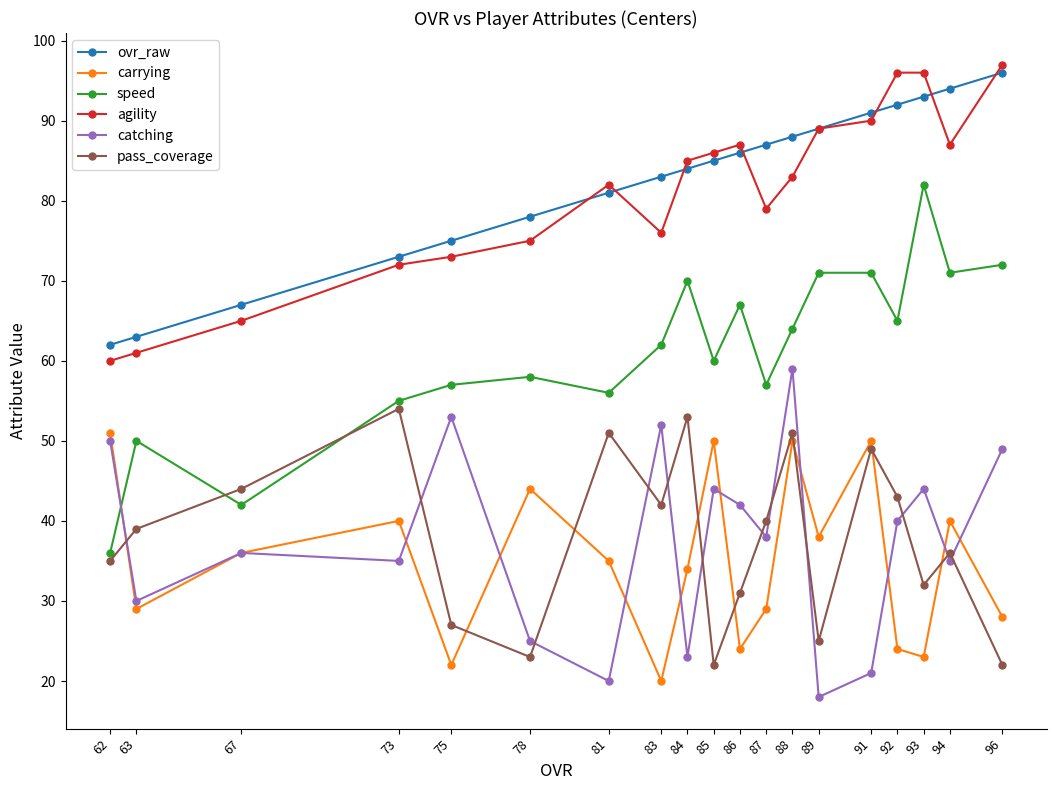

Which series has the largest range (max minus min)?

speed